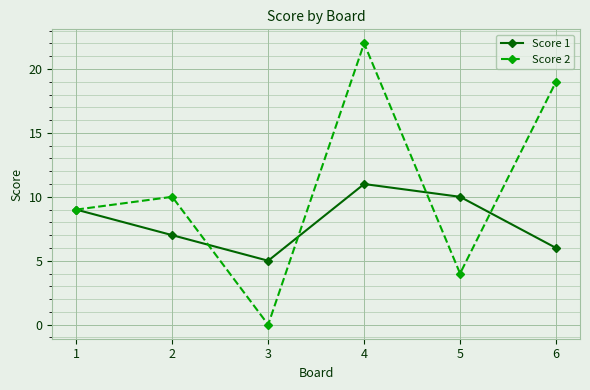

What is the difference between the maximum and minimum values in the Score 2 series?

22